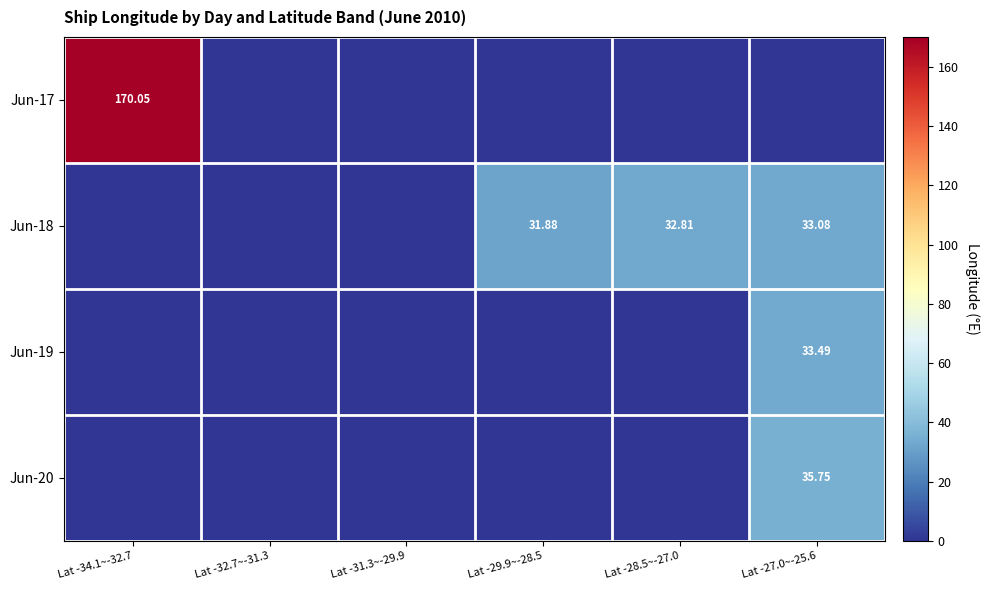

Rank the categories by Jun-18 value from lowest to highest.

Lat -34.1~-32.7, Lat -32.7~-31.3, Lat -31.3~-29.9, Lat -29.9~-28.5, Lat -28.5~-27.0, Lat -27.0~-25.6